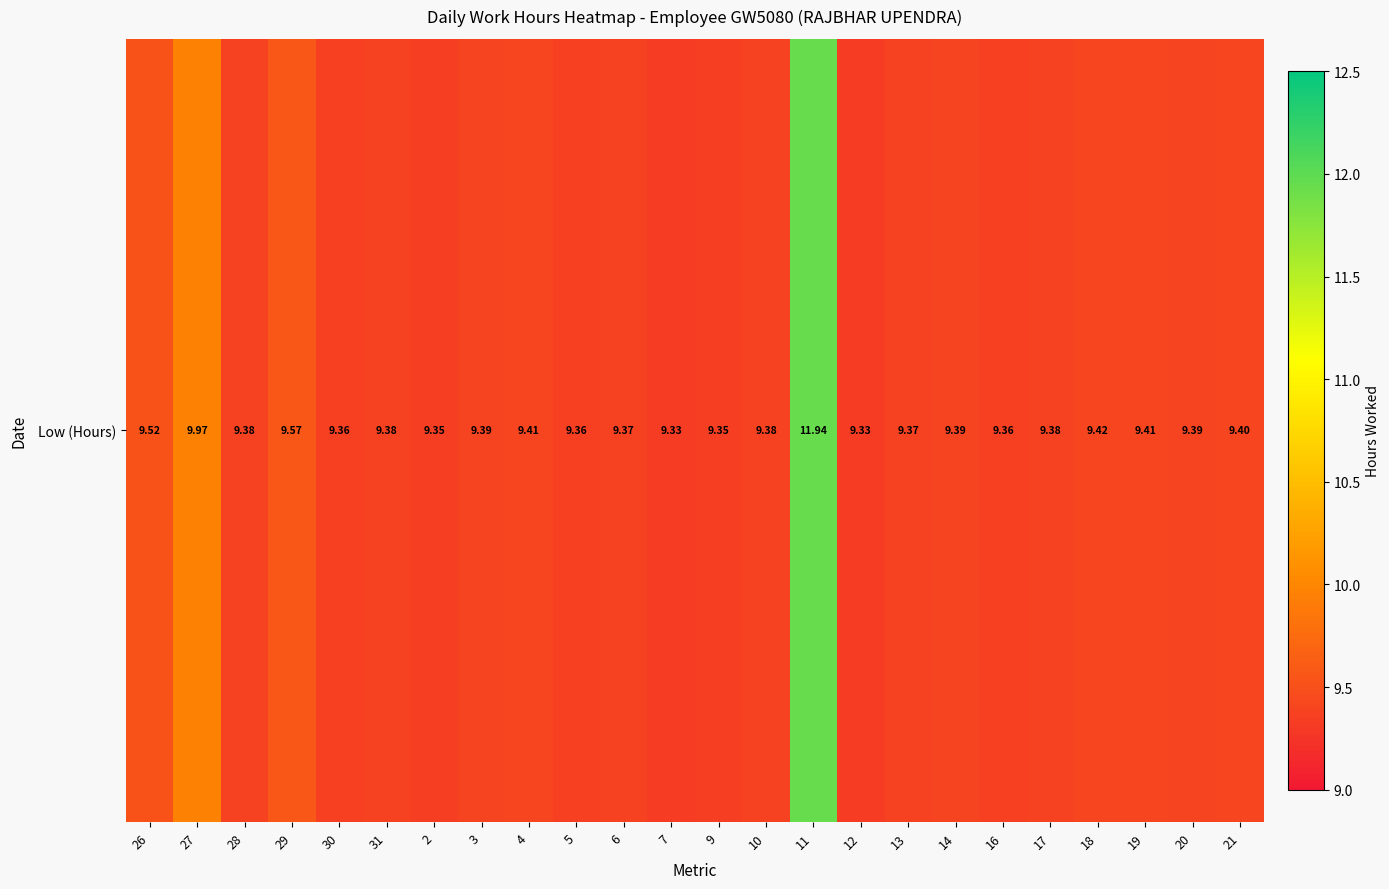

What is the change in value from 31 to 7?

-0.1